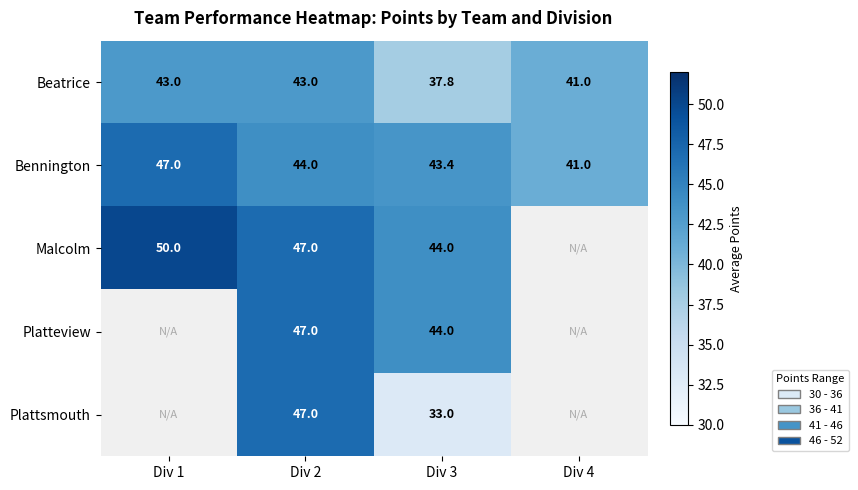

What is the sum of the Malcolm values at Div 1 and Div 3?

94.0